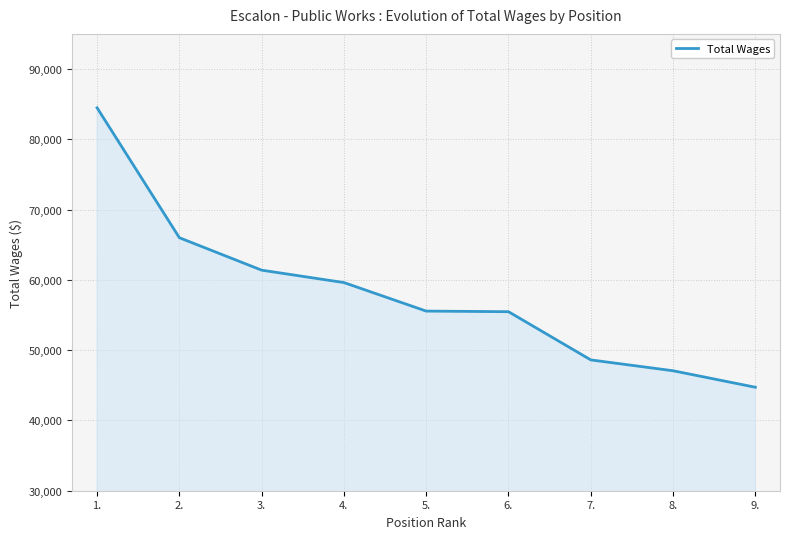

What is the label of the 4th point from the left?

4.